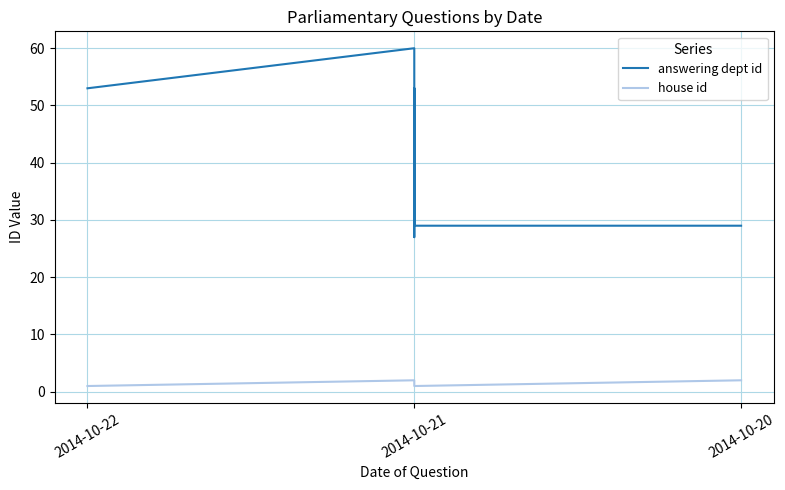

What is the value of the house id point at the 2nd from the left?

1